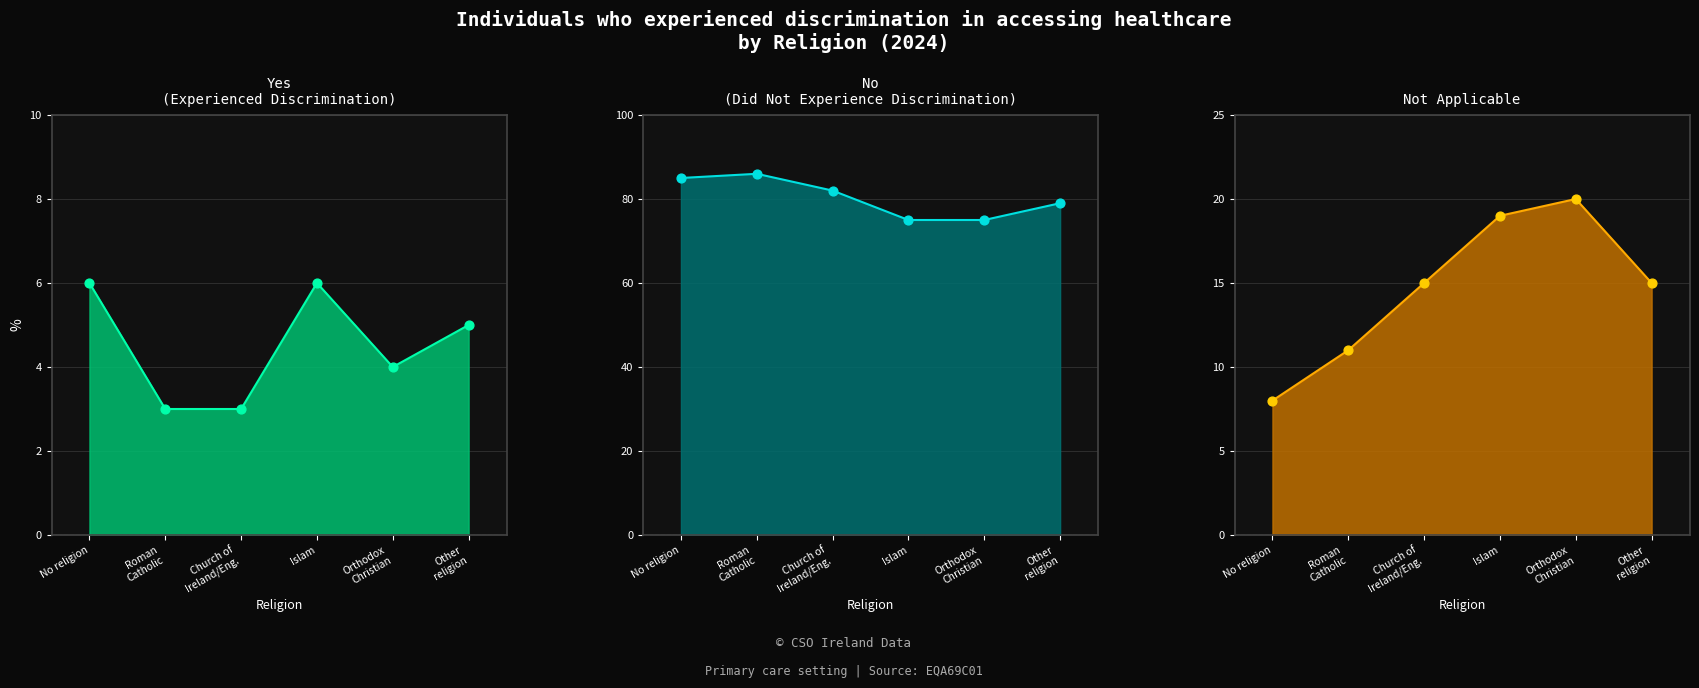

At how many categories does at least one series exceed 75?

4